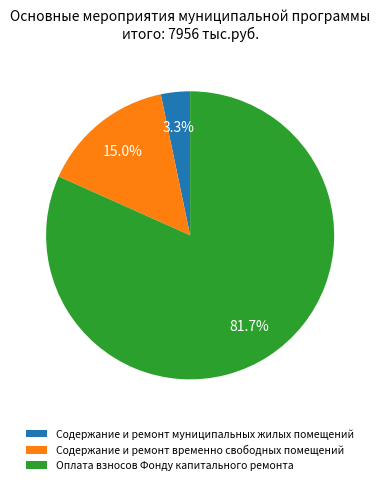

Between Содержание и ремонт временно свободных помещений and Оплата взносов Фонду капитального ремонта, which is larger?

Оплата взносов Фонду капитального ремонта